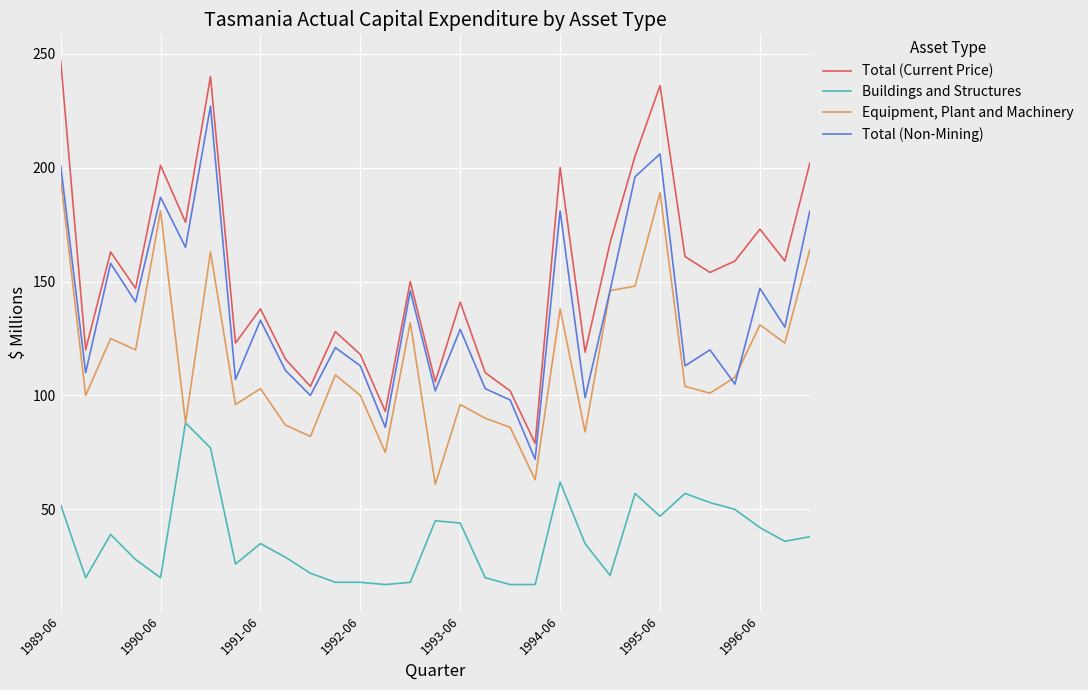

Which series has the largest total across all categories?

Total (Current Price)